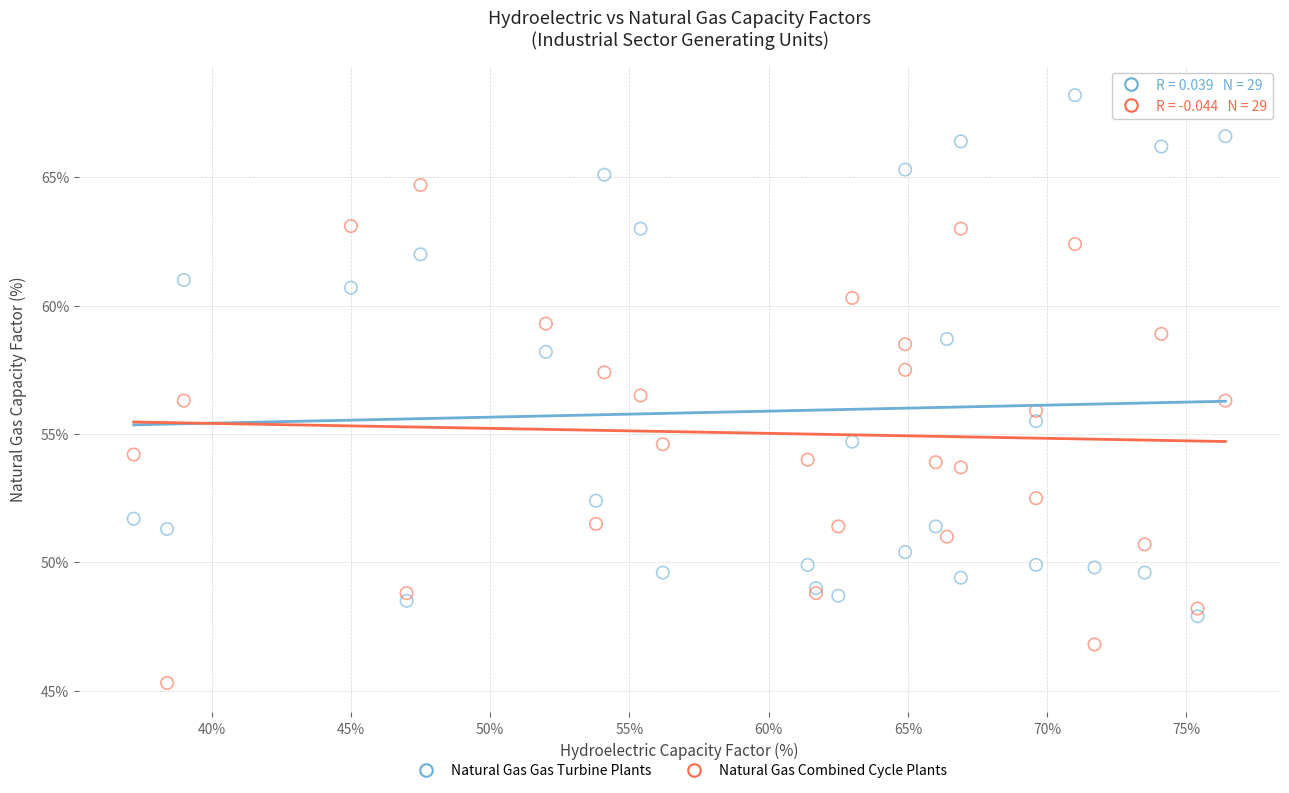

Which series has the largest Y range (max minus min)?

Natural Gas Gas Turbine Plants